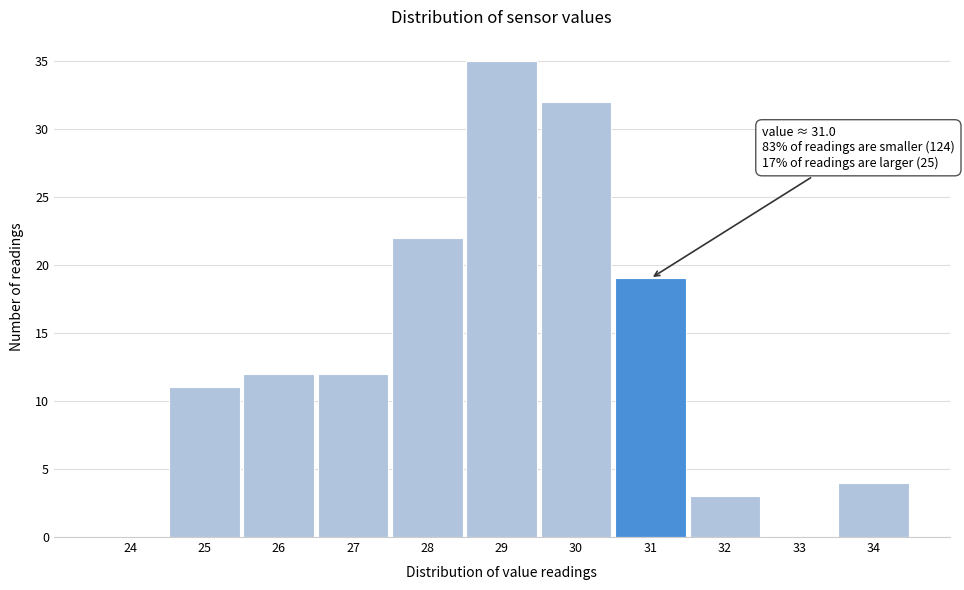

Reading left to right, transcribe all the data shown in this chart.

24=0	25=11	26=12	27=12	28=22	29=35	30=32	31=19	32=3	33=0	34=4